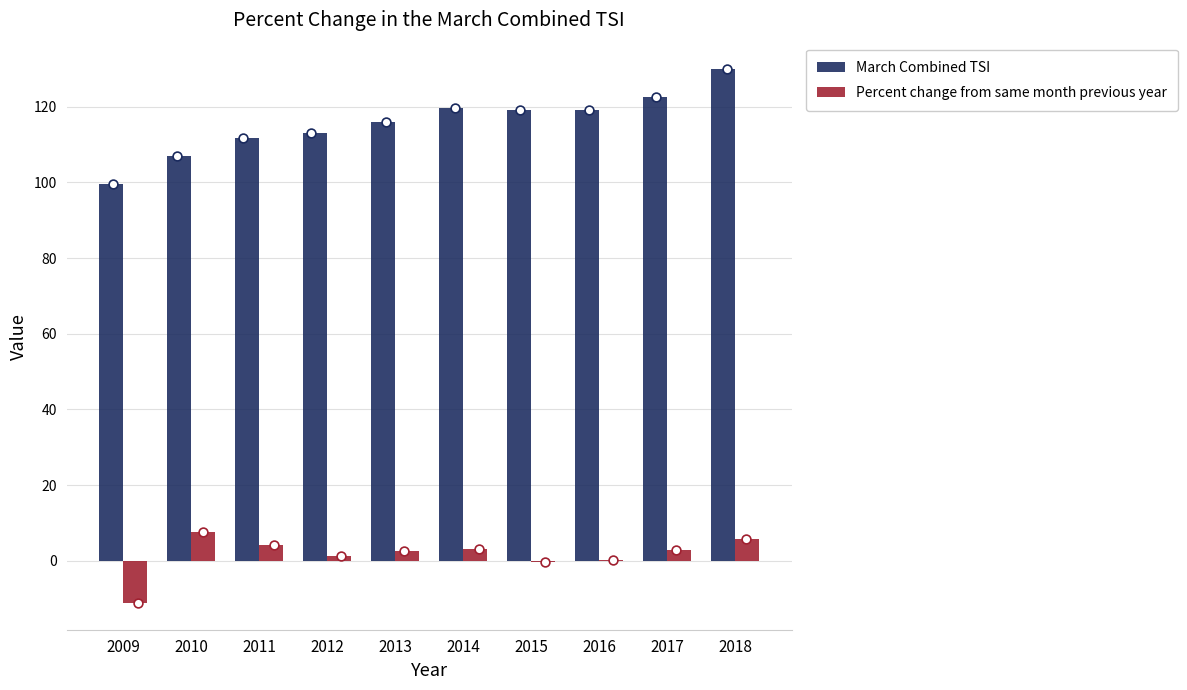

Which series reaches the maximum Y coordinate?

March Combined TSI